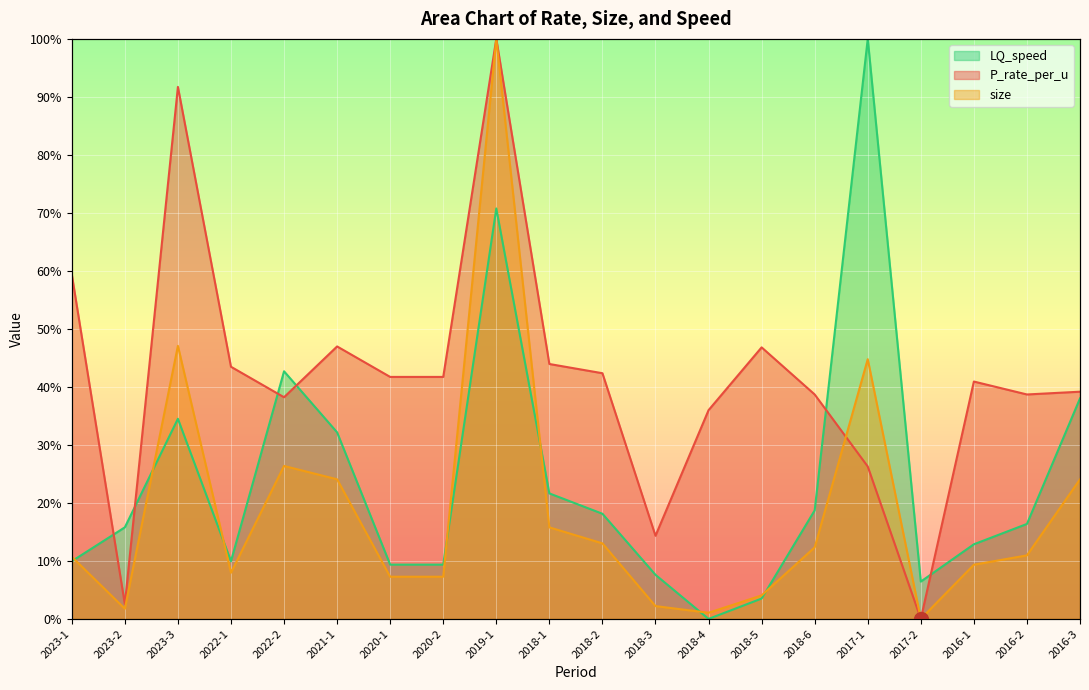

True or false: LQ_speed has a value of 4.6 at 2020-1.

False